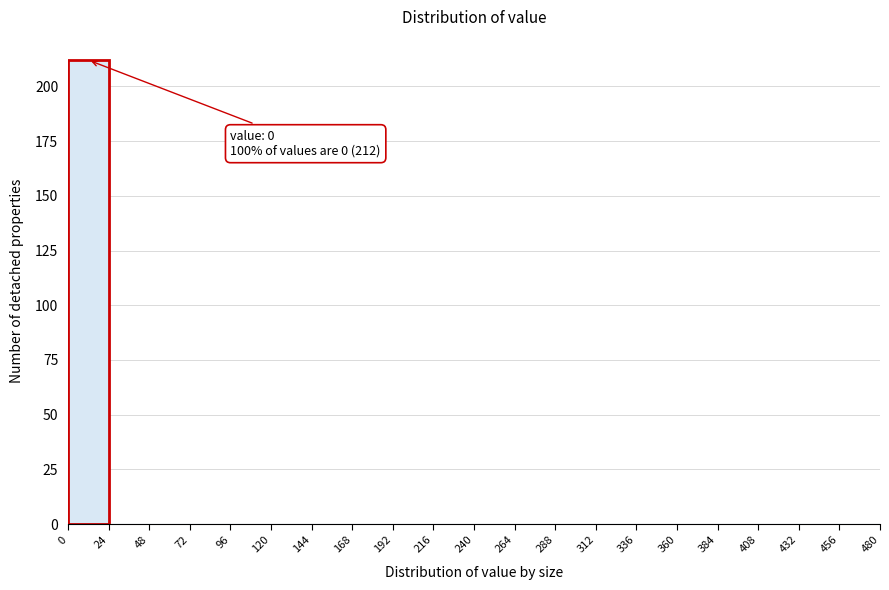

Which range on the x-axis has the tallest bar?

0 to 24